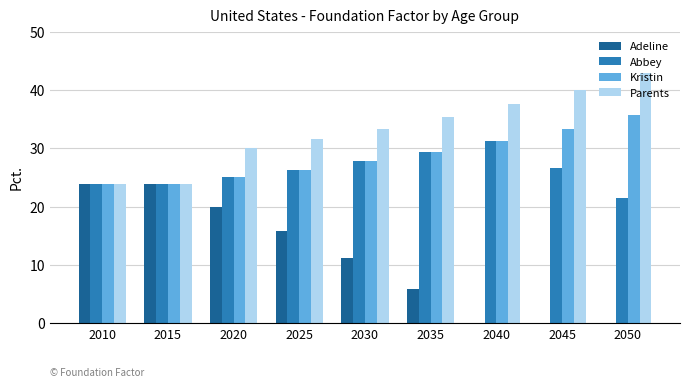

True or false: Abbey has a value of 35.7 at 2010.

False